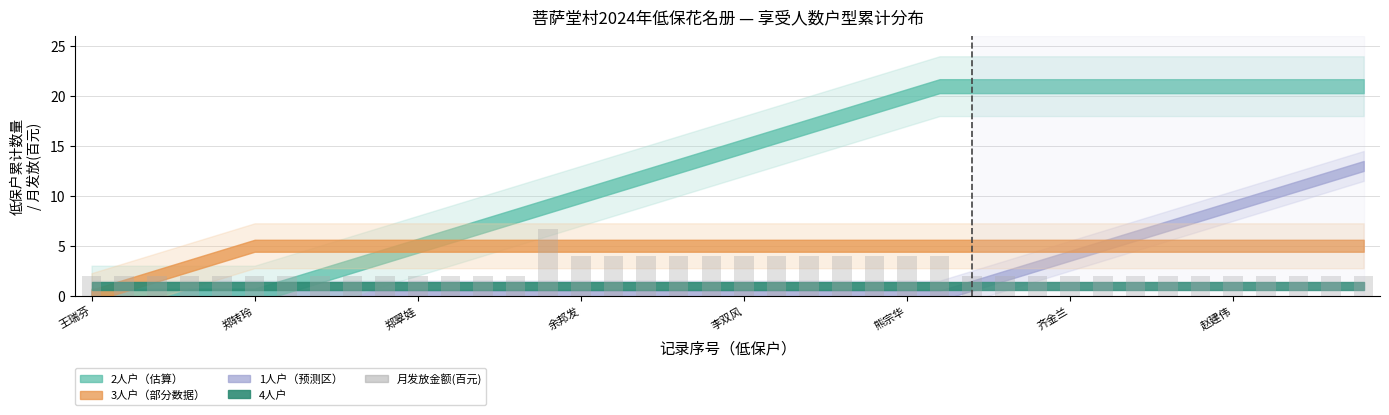

Reading right to left, list all the values displayed in this chart.

2.0	2.0	2.0	2.0	2.0	2.0	2.0	2.0	2.0	2.0	2.0	2.0	2.0	4.0	4.0	4.0	4.0	4.0	4.0	4.0	4.0	4.0	4.0	4.0	4.0	6.7	2.0	2.0	2.0	2.0	2.0	2.0	2.0	2.0	2.0	2.0	2.0	2.0	2.0	2.0